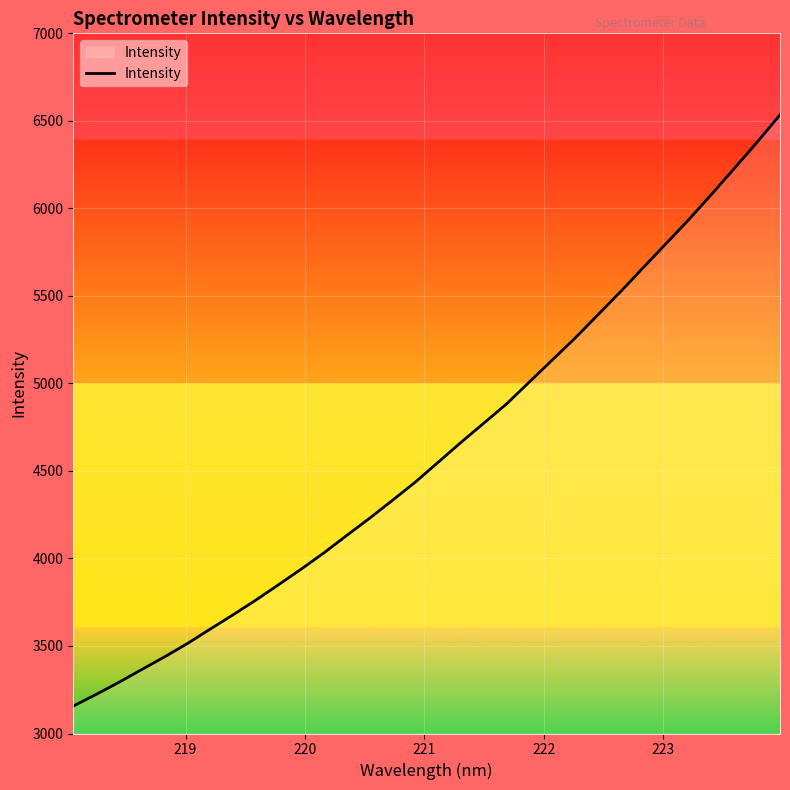

What is the minimum value shown in the chart?

3156.6